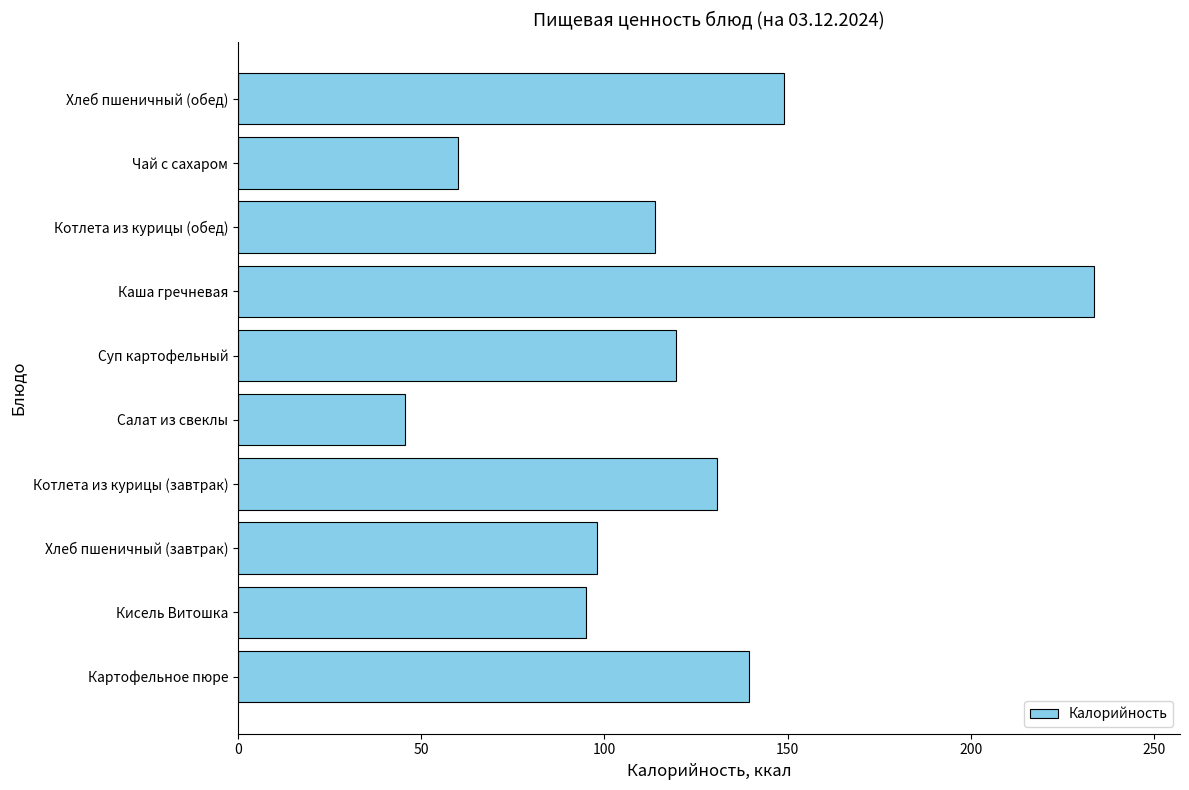

What is the difference between the maximum and minimum values?

188.1